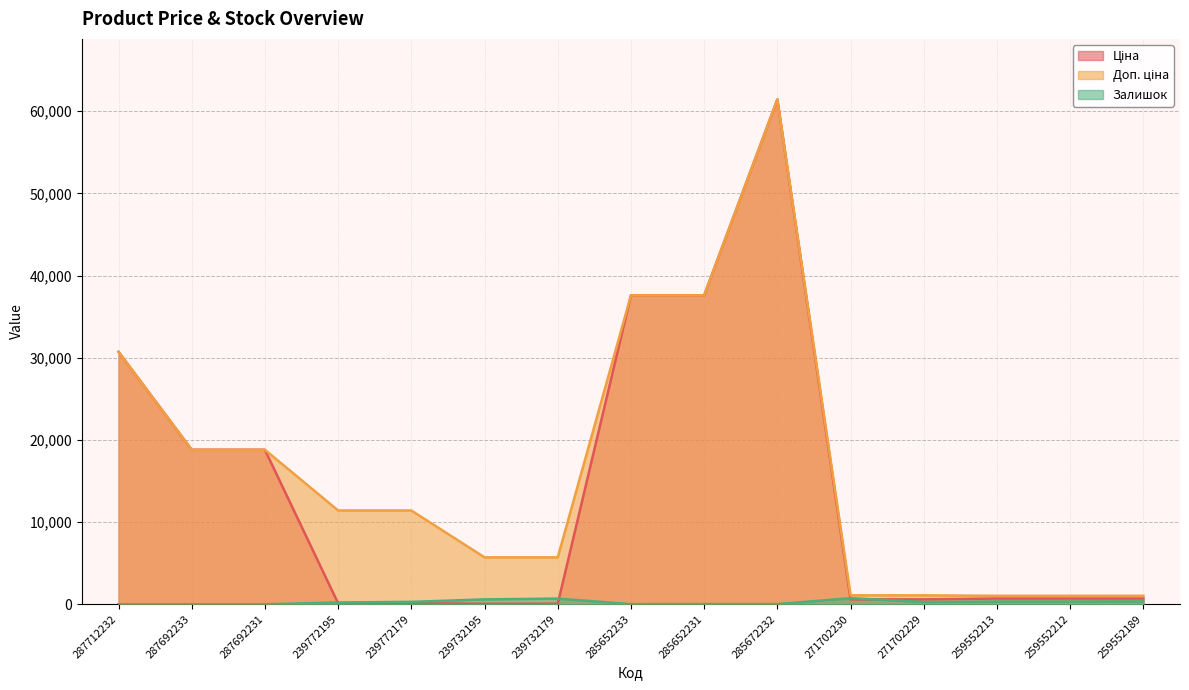

Where is the first local minimum for Залишок?

285652233